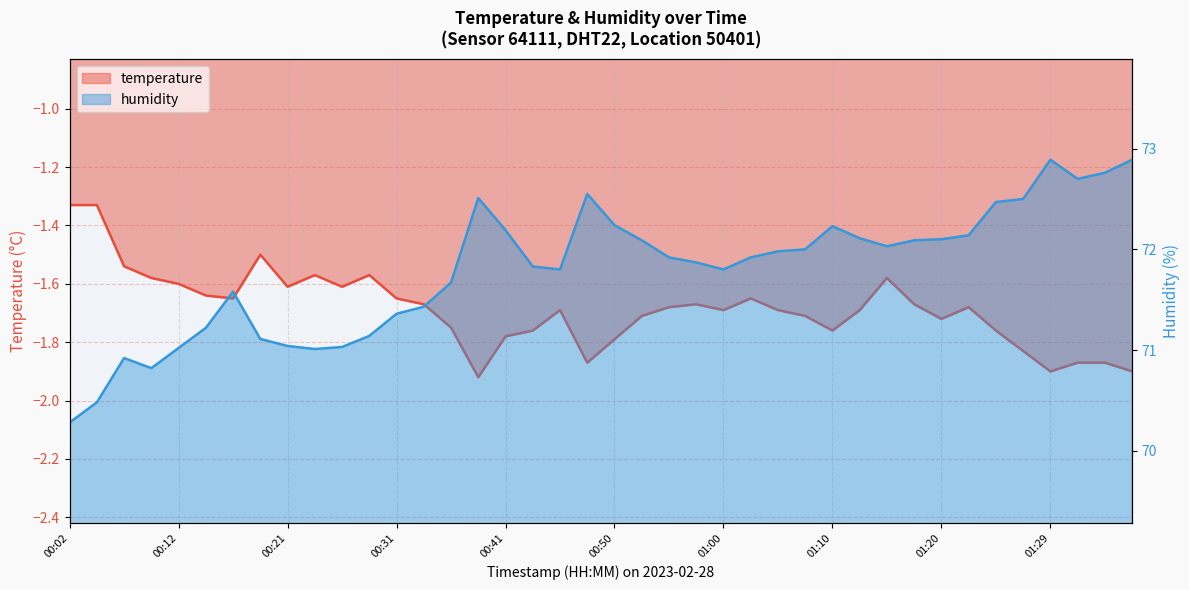

What is the value of the humidity point at the 9th from the left?

71.0